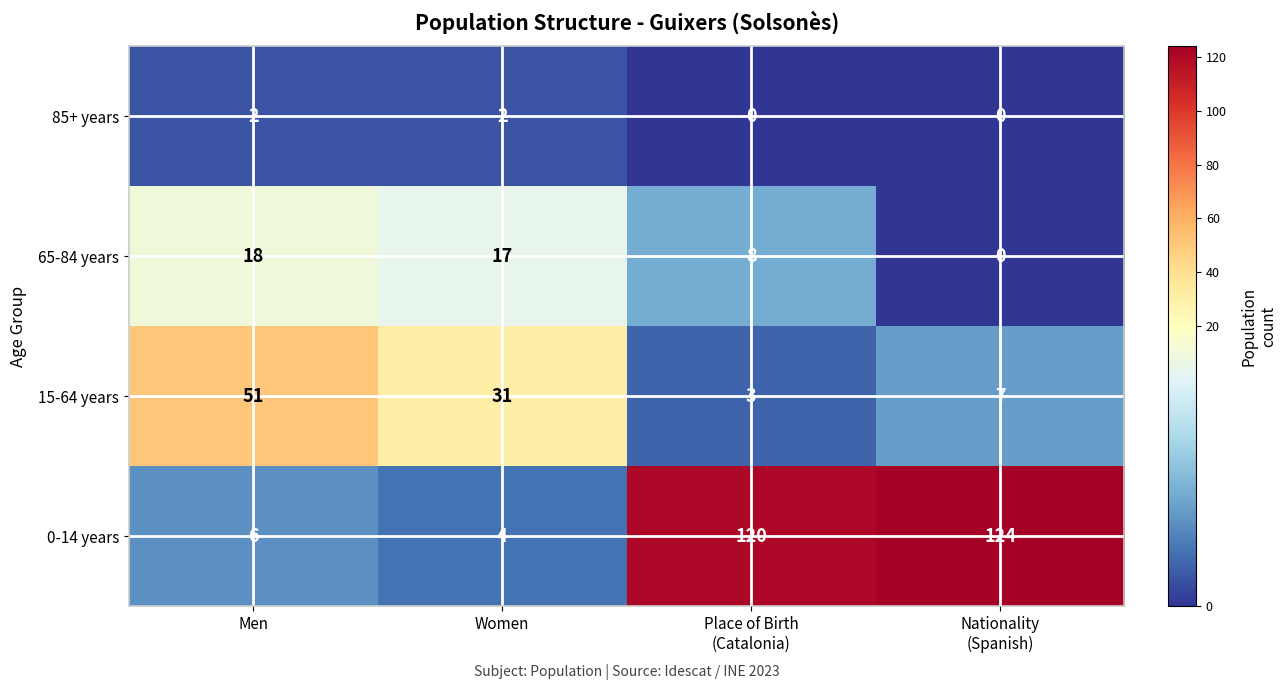

At which category does the chart reach its peak across all series?

Nationality
(Spanish)